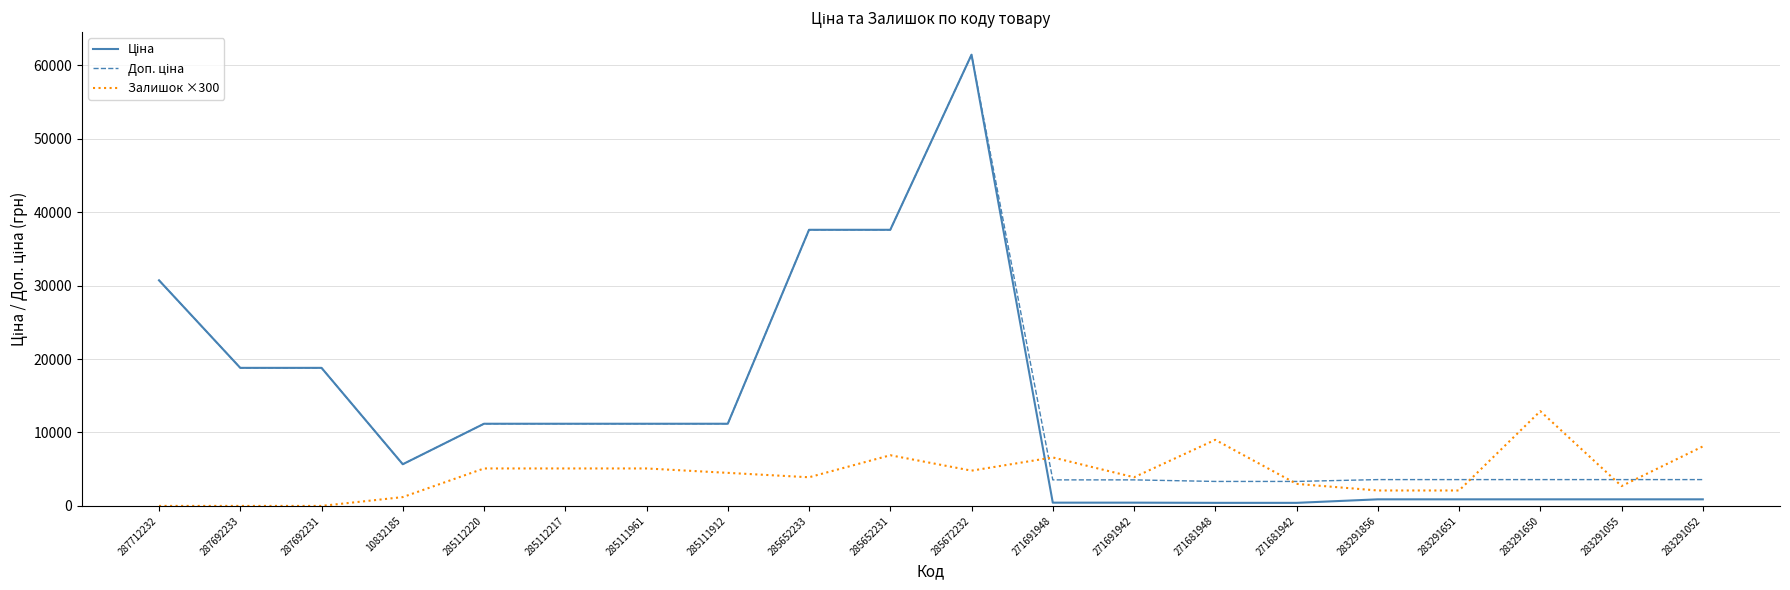

At which category is the sum across all series the highest?

285672232